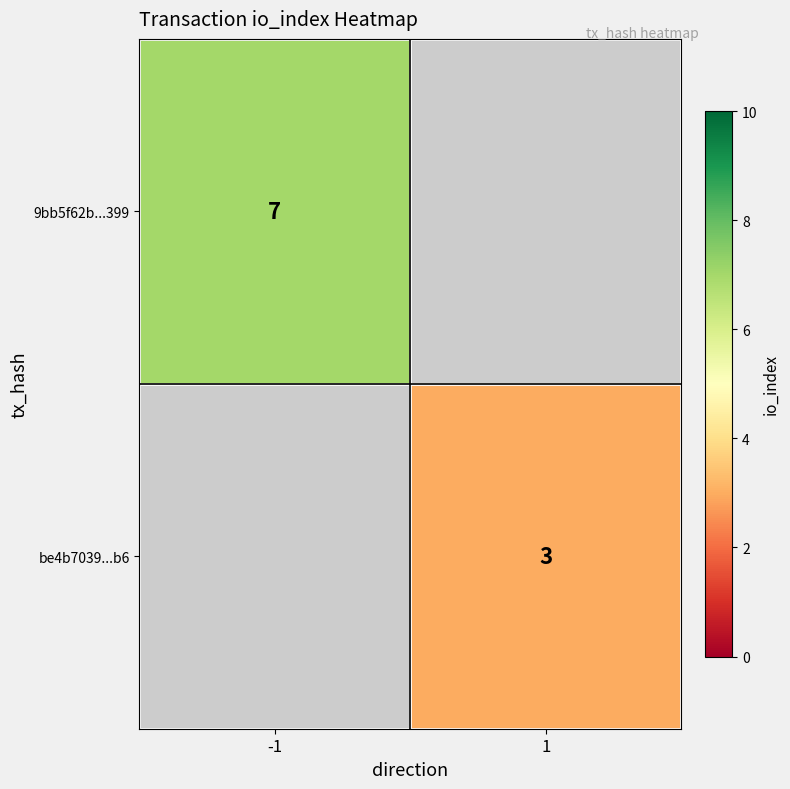

Count the number of categories in the chart.

2